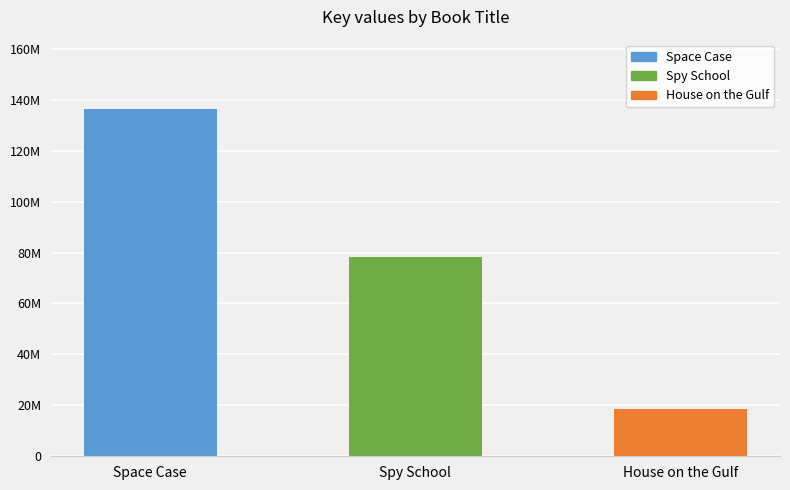

Are the bars horizontal?

No